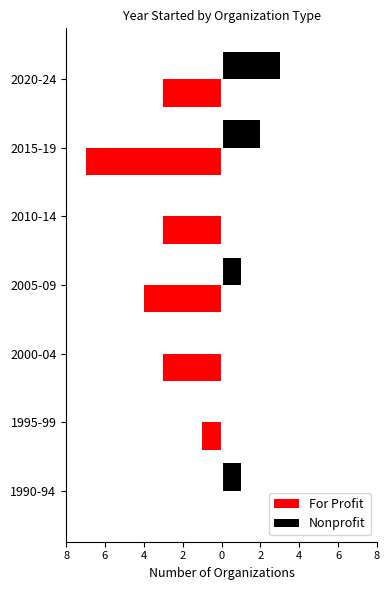

What are all the series names shown in the legend?

For Profit, Nonprofit